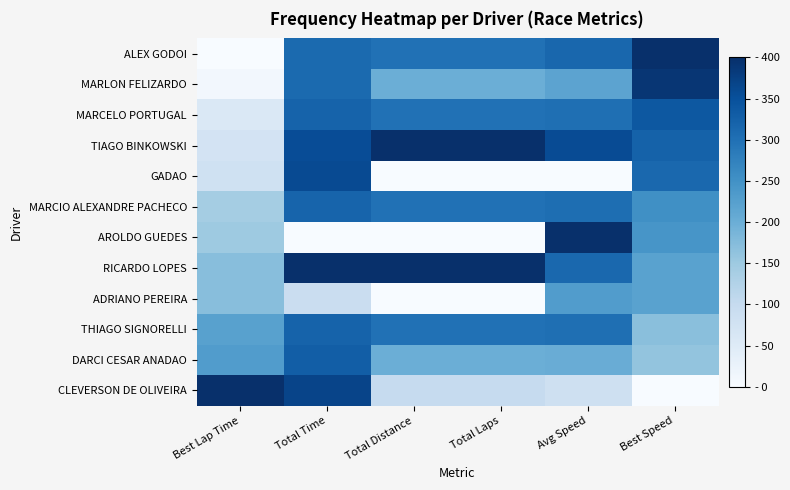

Reading left to right, transcribe all the data shown in this chart.

ALEX GODOI: Best Lap Time=0.0	Total Time=309.4	Total Distance=300.0	Total Laps=300.0	Avg Speed=314.6	Best Speed=400.0
MARLON FELIZARDO: Best Lap Time=9.7	Total Time=309.6	Total Distance=200.0	Total Laps=200.0	Avg Speed=218.7	Best Speed=389.5
MARCELO PORTUGAL: Best Lap Time=58.1	Total Time=320.5	Total Distance=300.0	Total Laps=300.0	Avg Speed=303.0	Best Speed=337.7
TIAGO BINKOWSKI: Best Lap Time=72.6	Total Time=355.9	Total Distance=400.0	Total Laps=400.0	Avg Speed=357.6	Best Speed=322.4
GADAO: Best Lap Time=80.9	Total Time=357.9	Total Distance=0.0	Total Laps=0.0	Avg Speed=0.0	Best Speed=313.7
MARCIO ALEXANDRE PACHECO: Best Lap Time=140.8	Total Time=319.2	Total Distance=300.0	Total Laps=300.0	Avg Speed=304.4	Best Speed=251.6
AROLDO GUEDES: Best Lap Time=149.4	Total Time=0.0	Total Distance=0.0	Total Laps=0.0	Avg Speed=400.0	Best Speed=242.8
RICARDO LOPES: Best Lap Time=170.3	Total Time=400.0	Total Distance=400.0	Total Laps=400.0	Avg Speed=313.8	Best Speed=221.6
ADRIANO PEREIRA: Best Lap Time=171.4	Total Time=91.7	Total Distance=0.0	Total Laps=0.0	Avg Speed=230.9	Best Speed=220.5
THIAGO SIGNORELLI: Best Lap Time=221.9	Total Time=320.9	Total Distance=300.0	Total Laps=300.0	Avg Speed=302.6	Best Speed=170.0
DARCI CESAR ANADAO: Best Lap Time=231.1	Total Time=328.9	Total Distance=200.0	Total Laps=200.0	Avg Speed=201.6	Best Speed=160.9
CLEVERSON DE OLIVEIRA: Best Lap Time=400.0	Total Time=368.3	Total Distance=100.0	Total Laps=100.0	Avg Speed=82.1	Best Speed=0.0